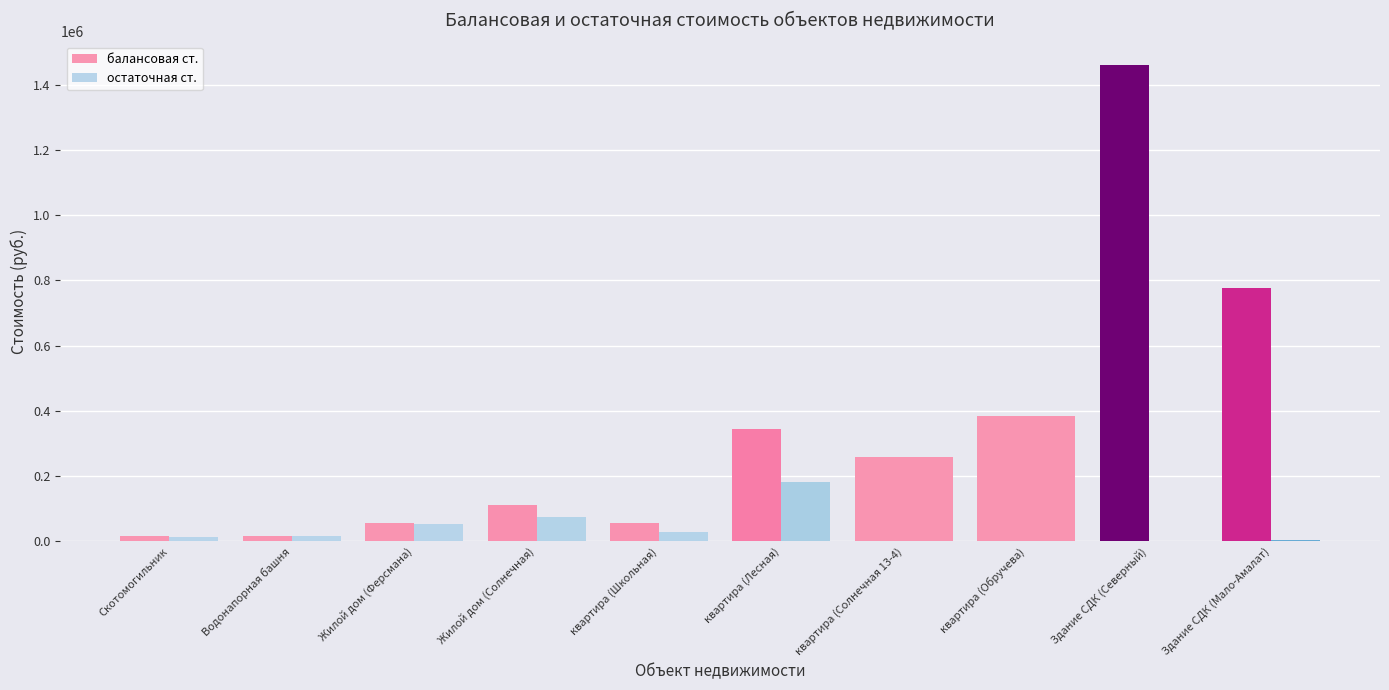

How many groups of bars are there?

10